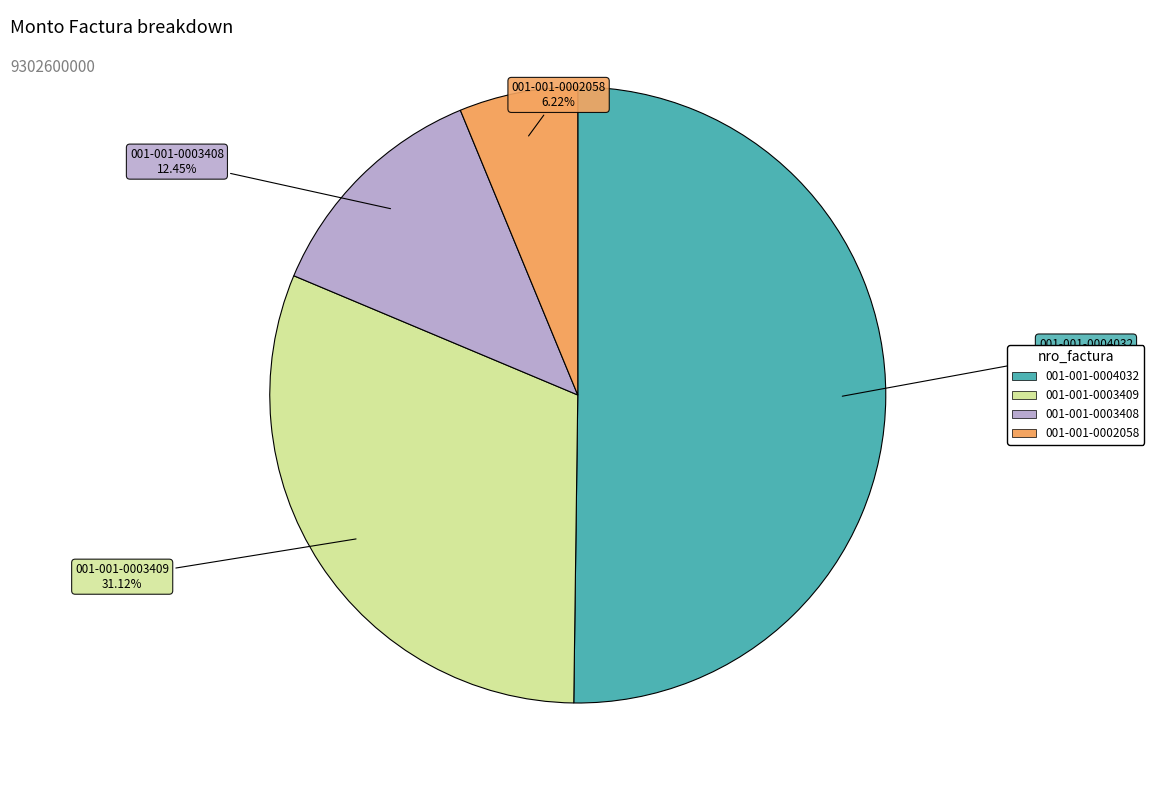

Which slice is the smallest?

001-001-0002058